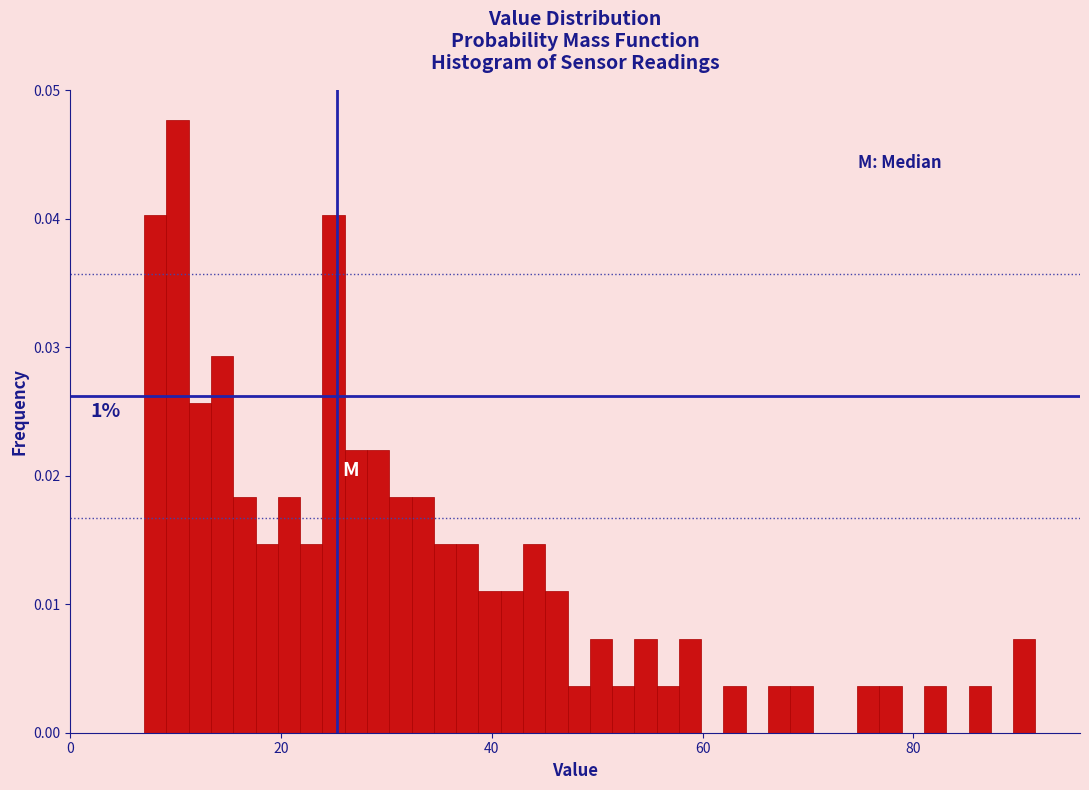

Around what value on the x-axis is the tallest bar? Give the approximate position of its centre, as read against the axis.

10